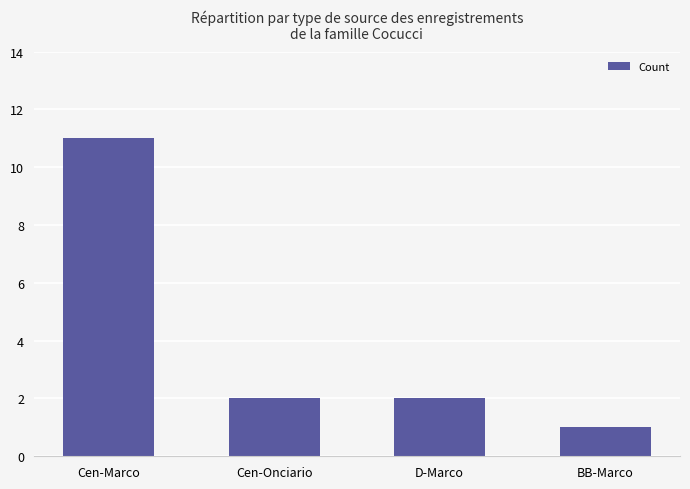

Which has a higher value, Cen-Marco or D-Marco?

Cen-Marco